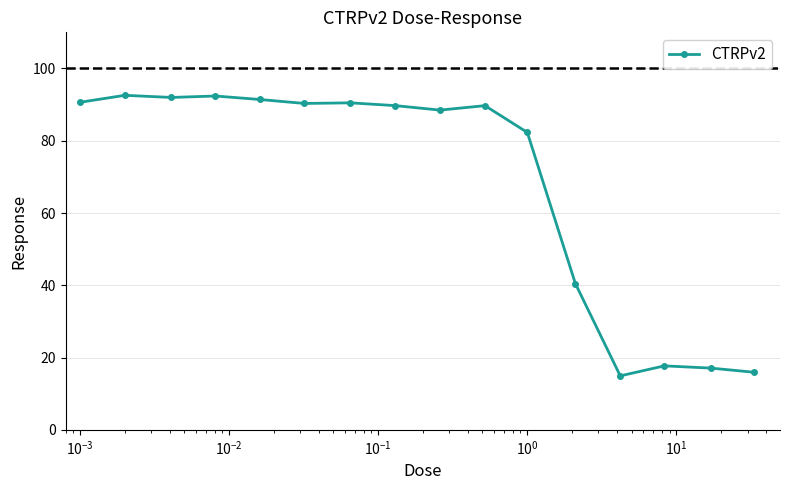

What is the value of the 6th point from the left?

90.3